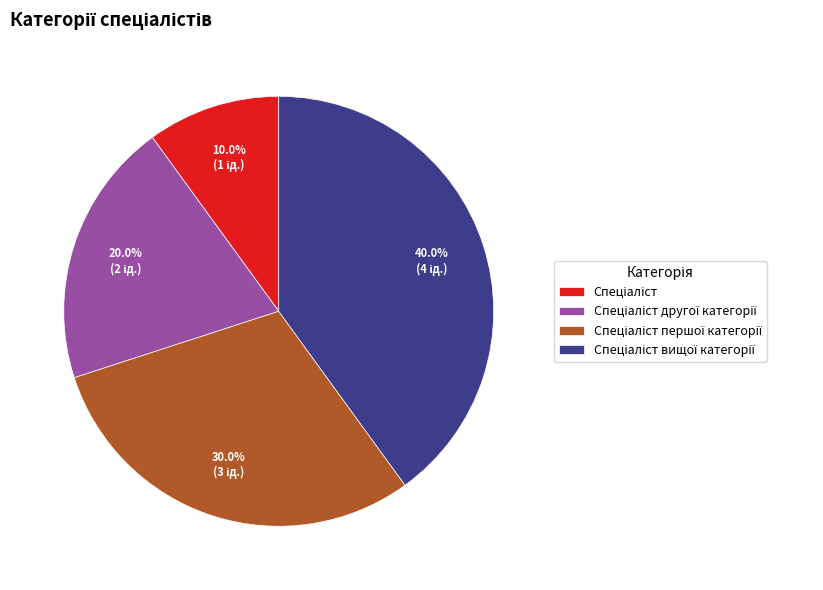

Is there any slice that represents more than half of the pie?

No